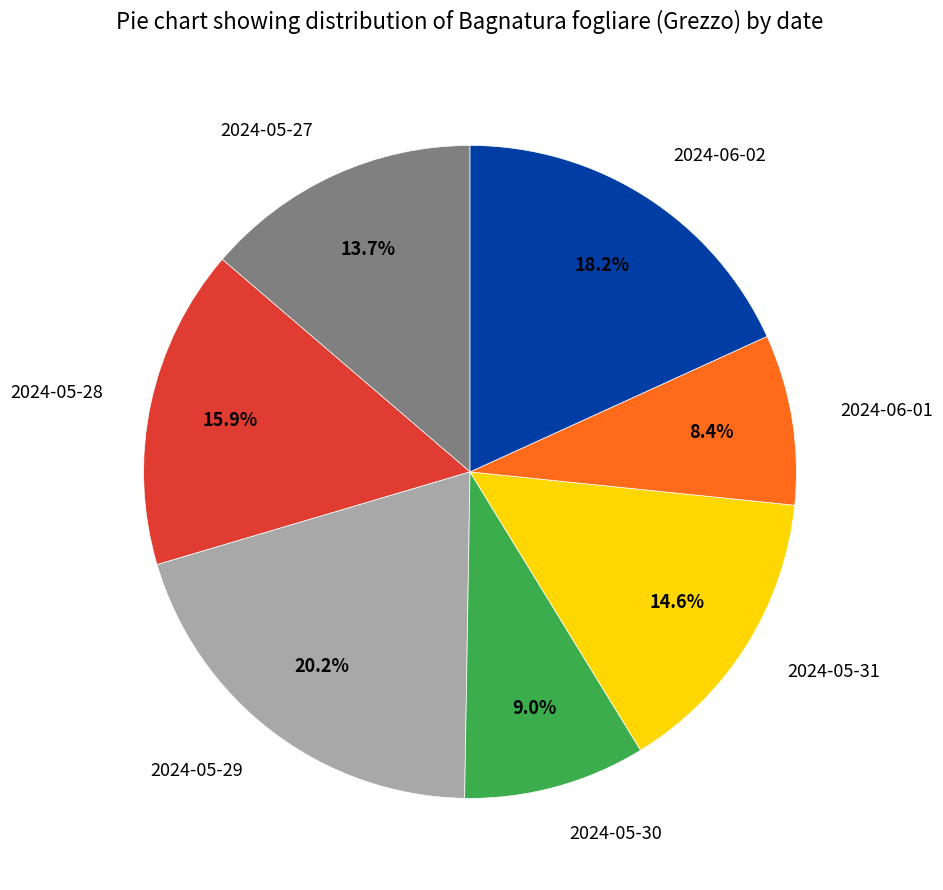

What portion of the pie excludes 2024-05-28?

84.1%